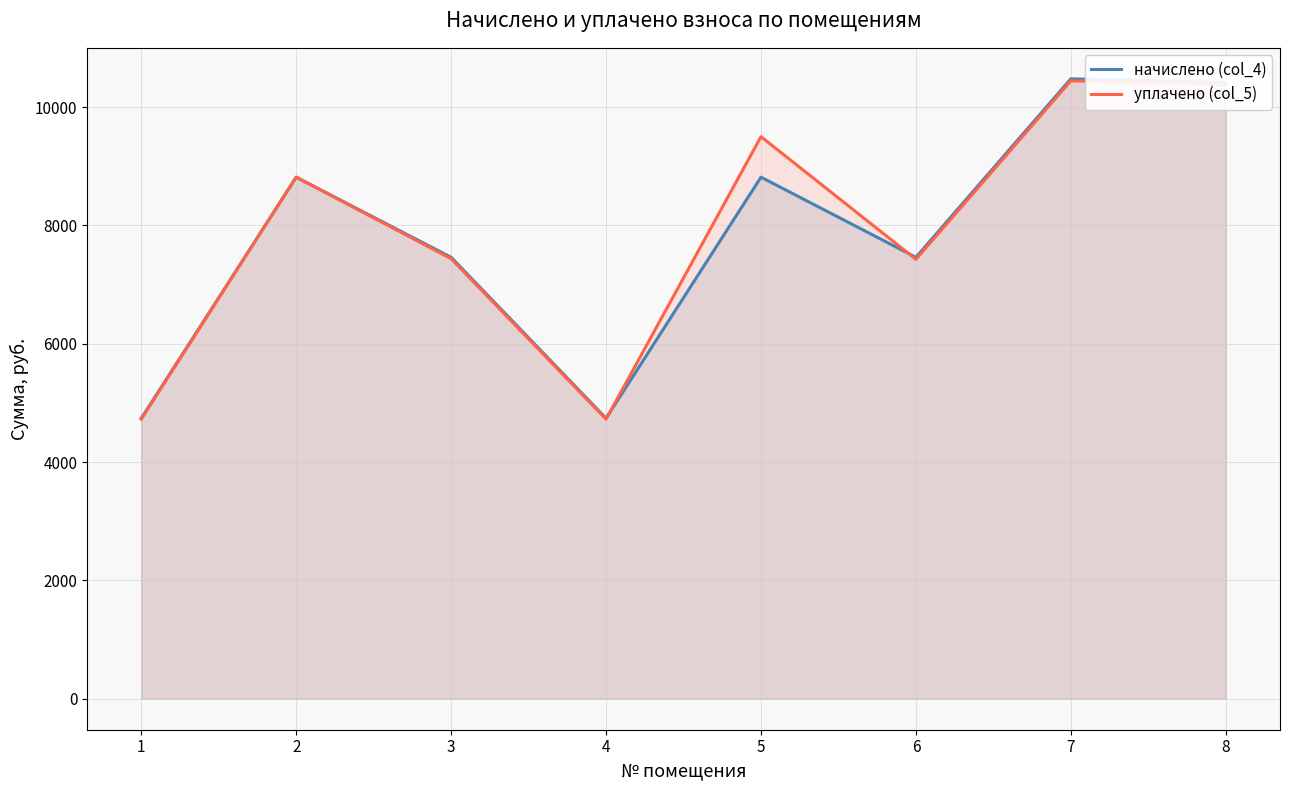

Is it true that уплачено (col_5) equals 8815.4 at 2?

True